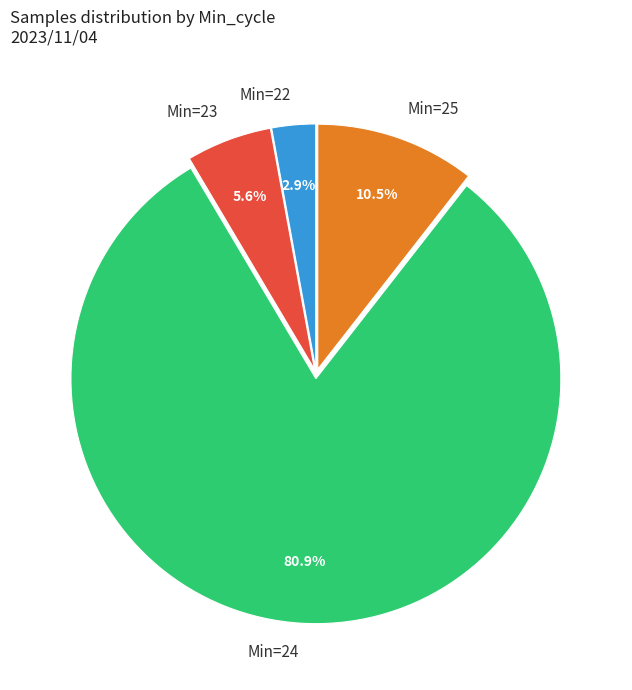

Count the number of slices in the pie.

4